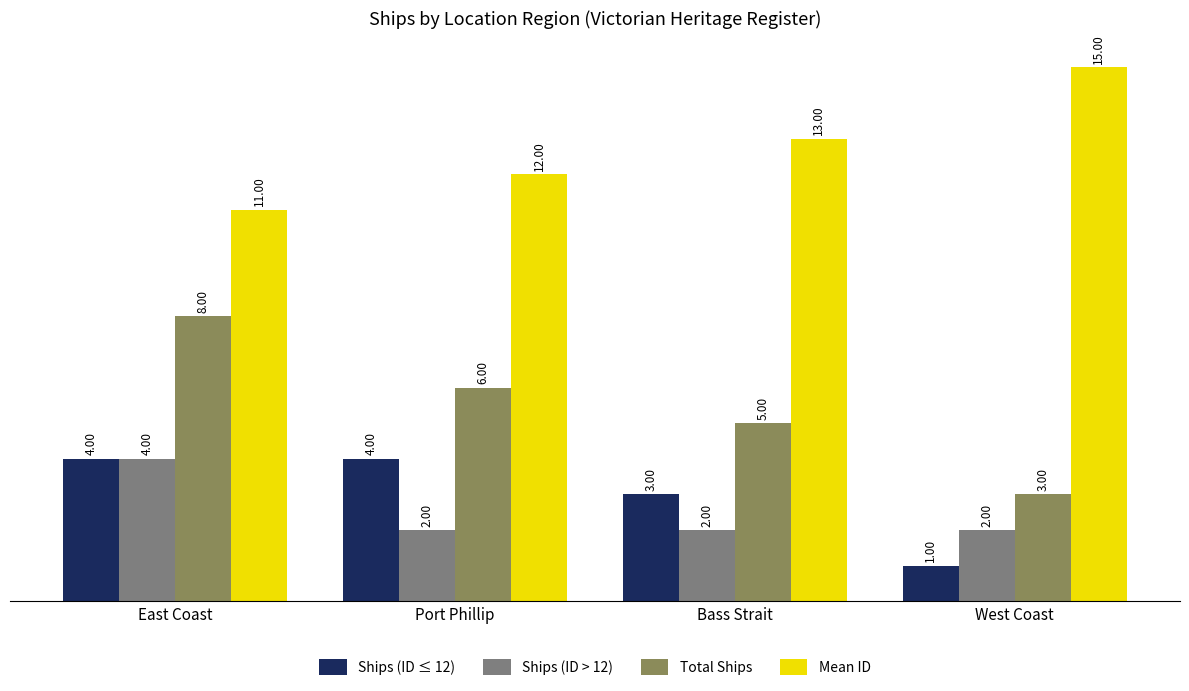

What is the highest value of the Ships (ID > 12) series?

4